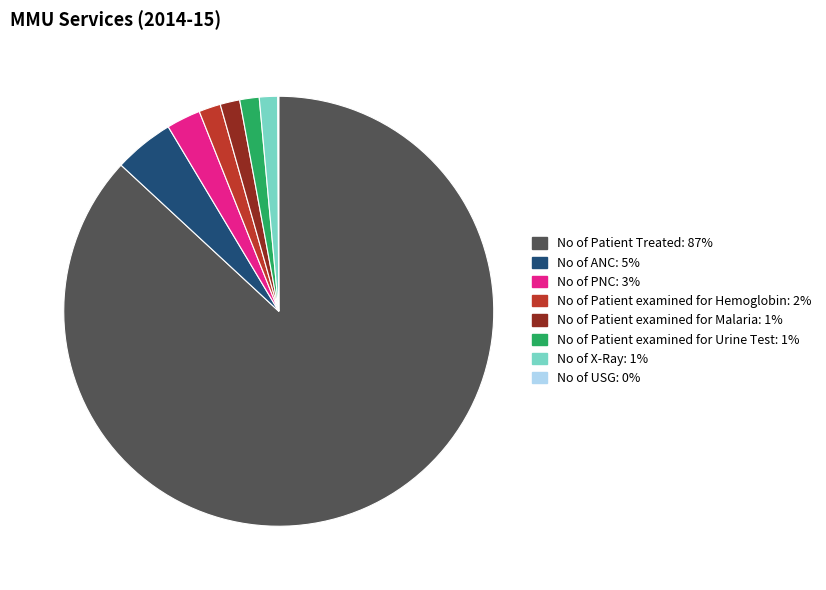

Do No of Patient Treated and No of Patient examined for Malaria together represent more than half of the pie?

Yes